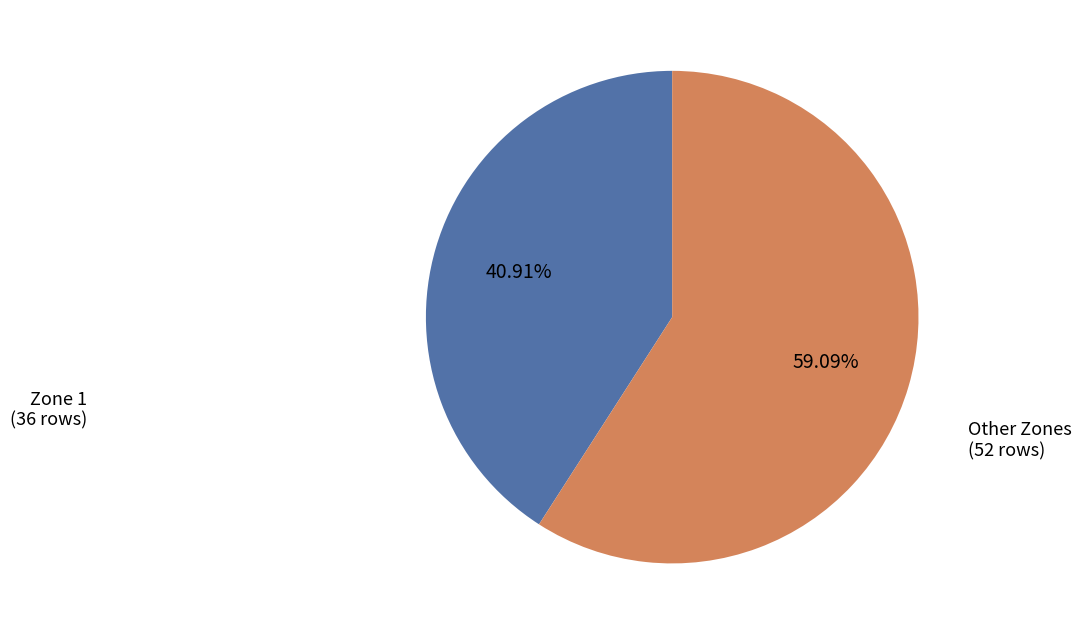

Rank the categories by value from highest to lowest.

Other Zones (52 rows), Zone 1 (36 rows)